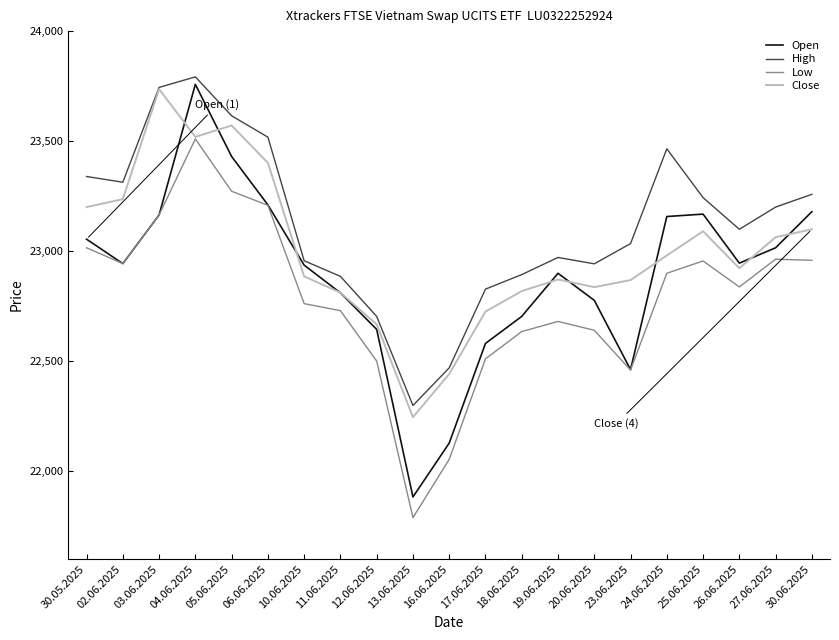

Is the value of High at 10.06.2025 greater than the value of Open at 20.06.2025?

Yes